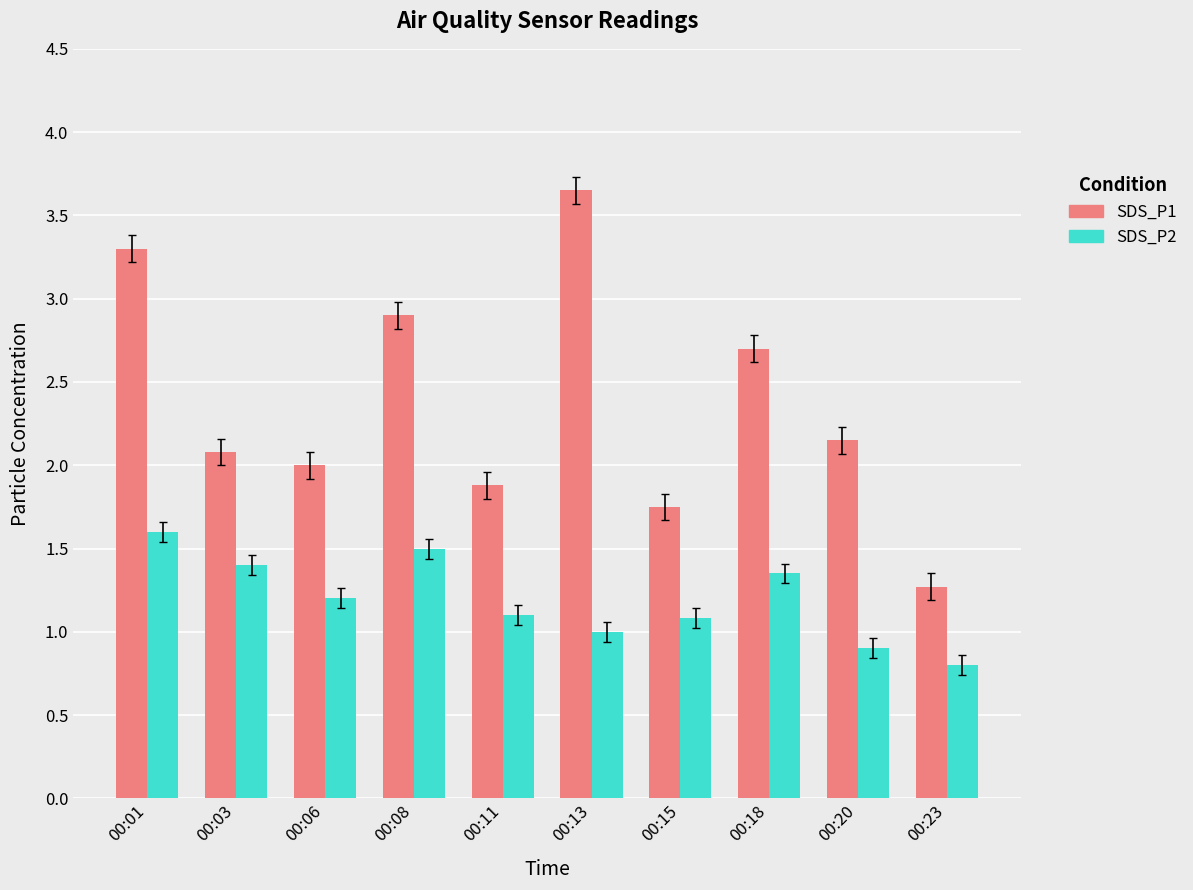

Where does the SDS_P1 series first go above 2?

00:01